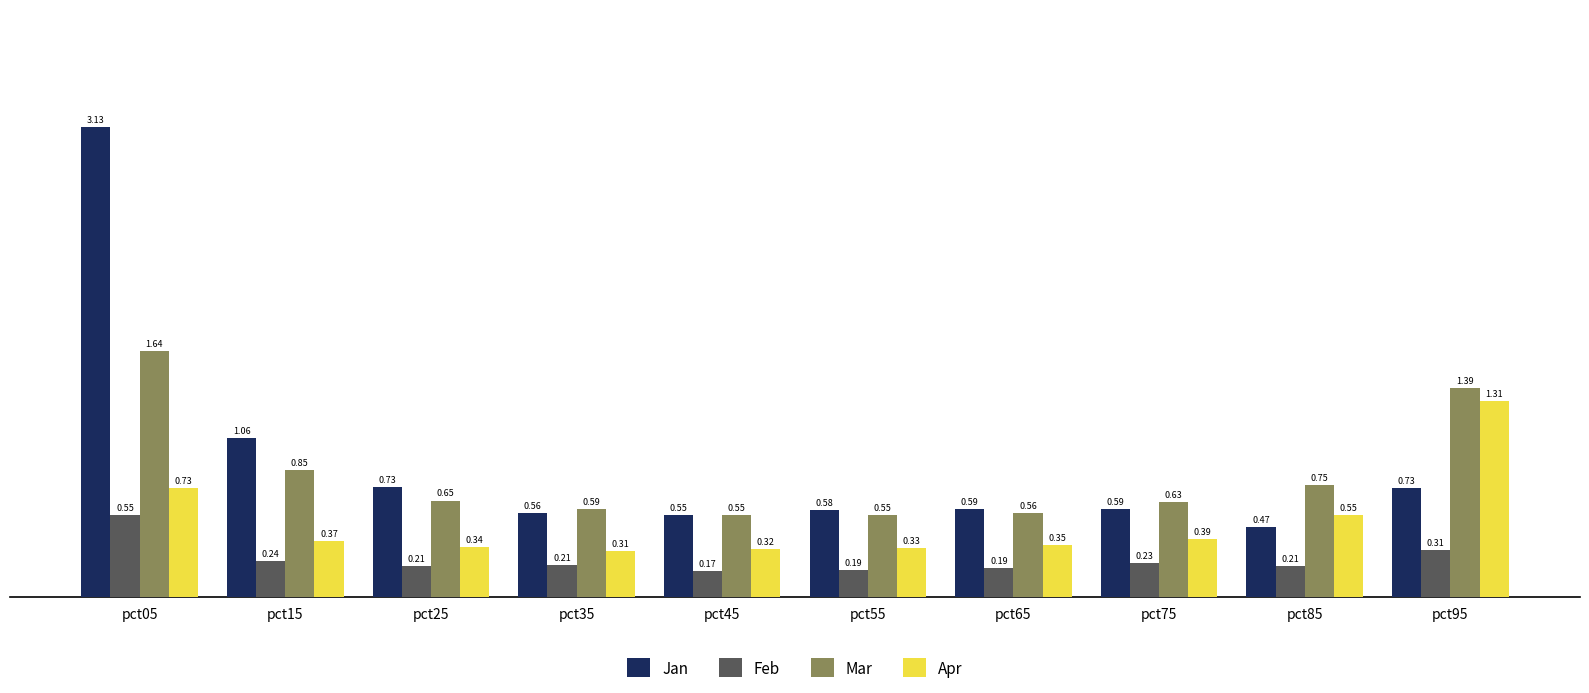

What is the sum of all Feb values?

2.5